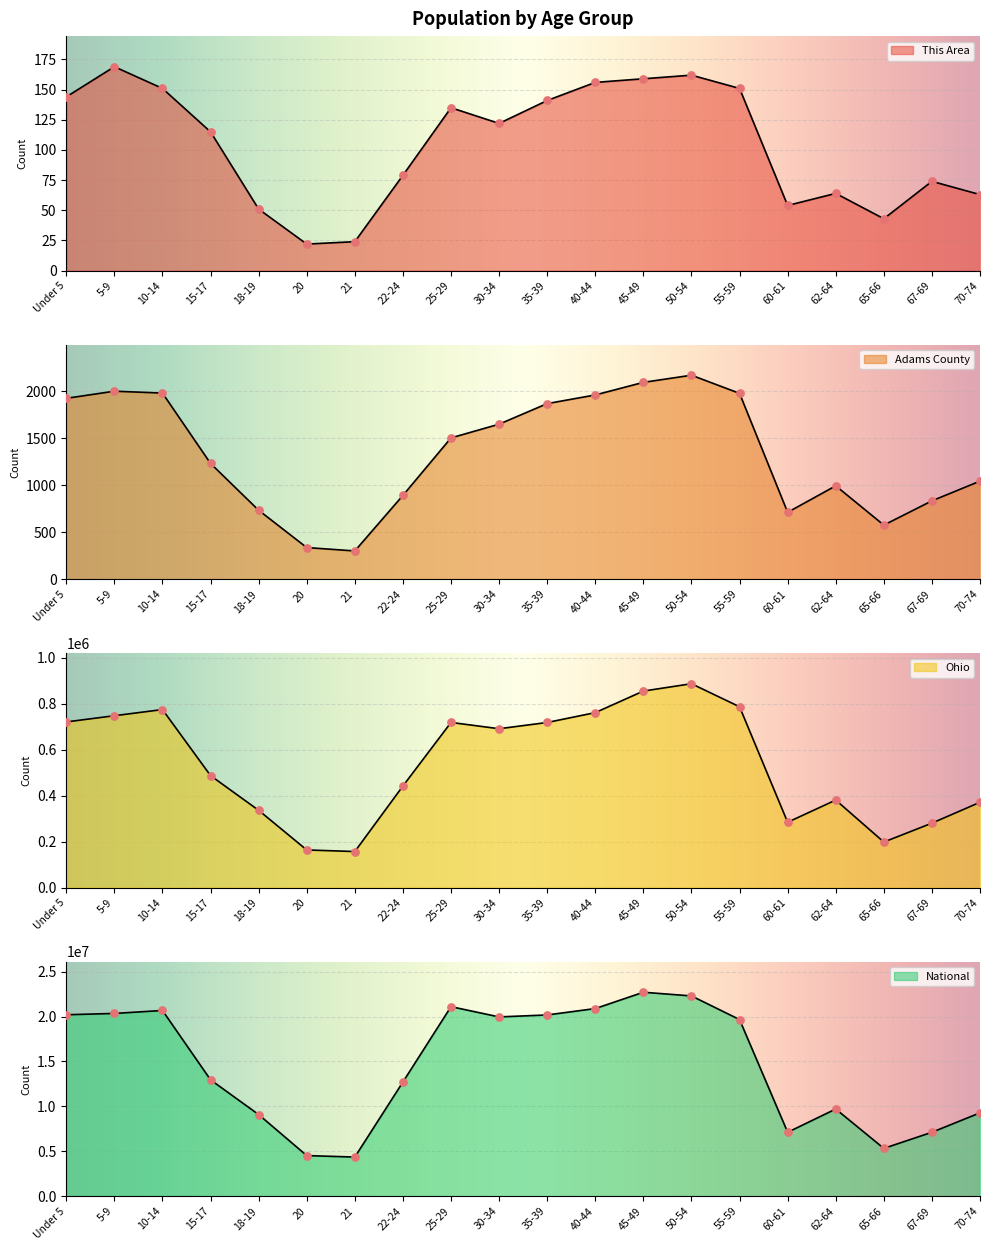

Which series has the largest total across all categories?

National